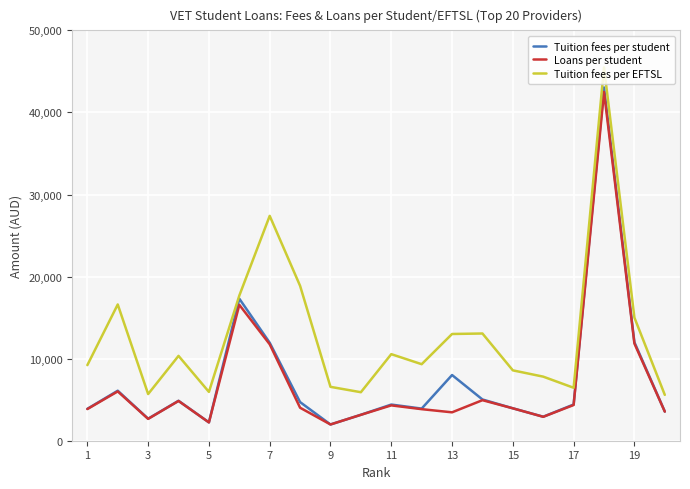

True or false: Loans per student and Tuition fees per EFTSL cross at least once.

False